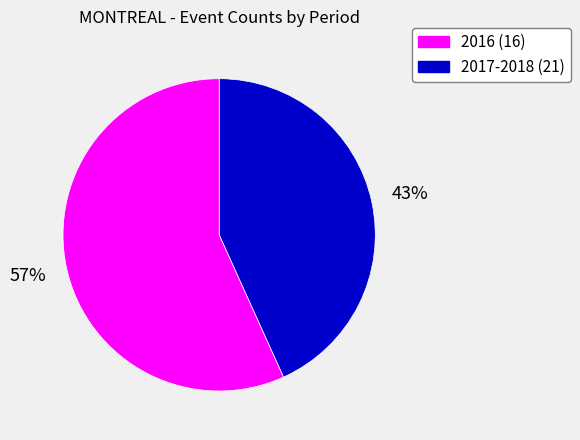

To the nearest percent, what is the average slice percentage?

50%